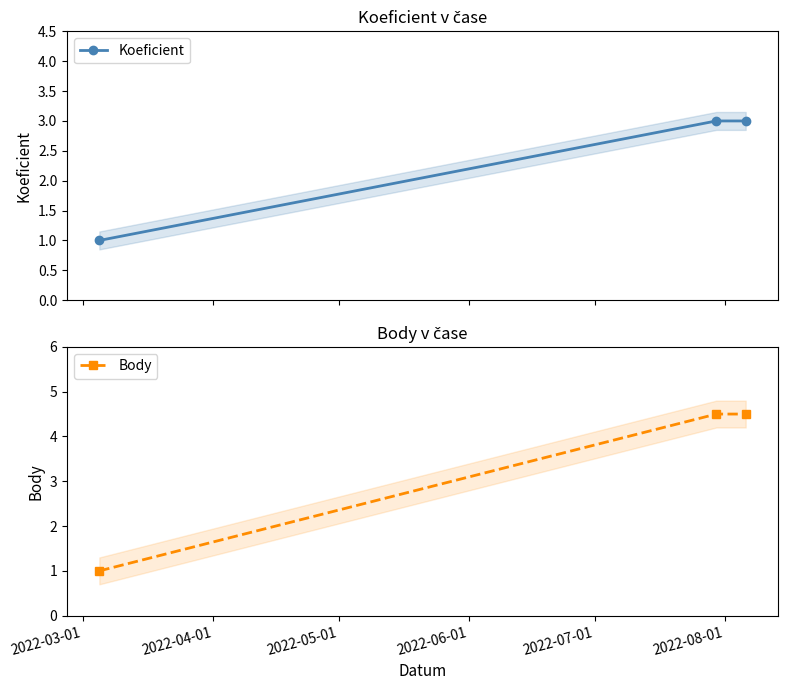

What is the value of the Koeficient point at the 2nd from the left?

3